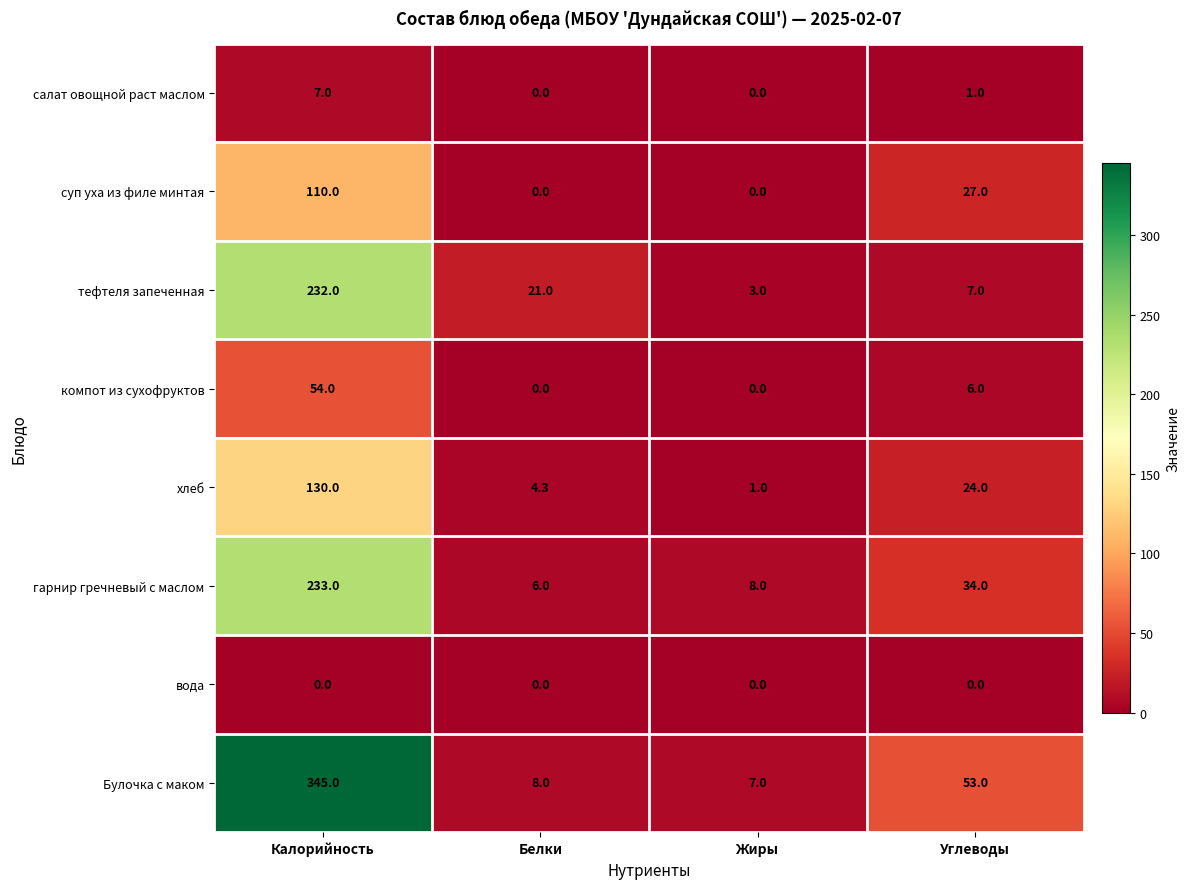

What is the spread (max minus min) of values at Углеводы?

53.0